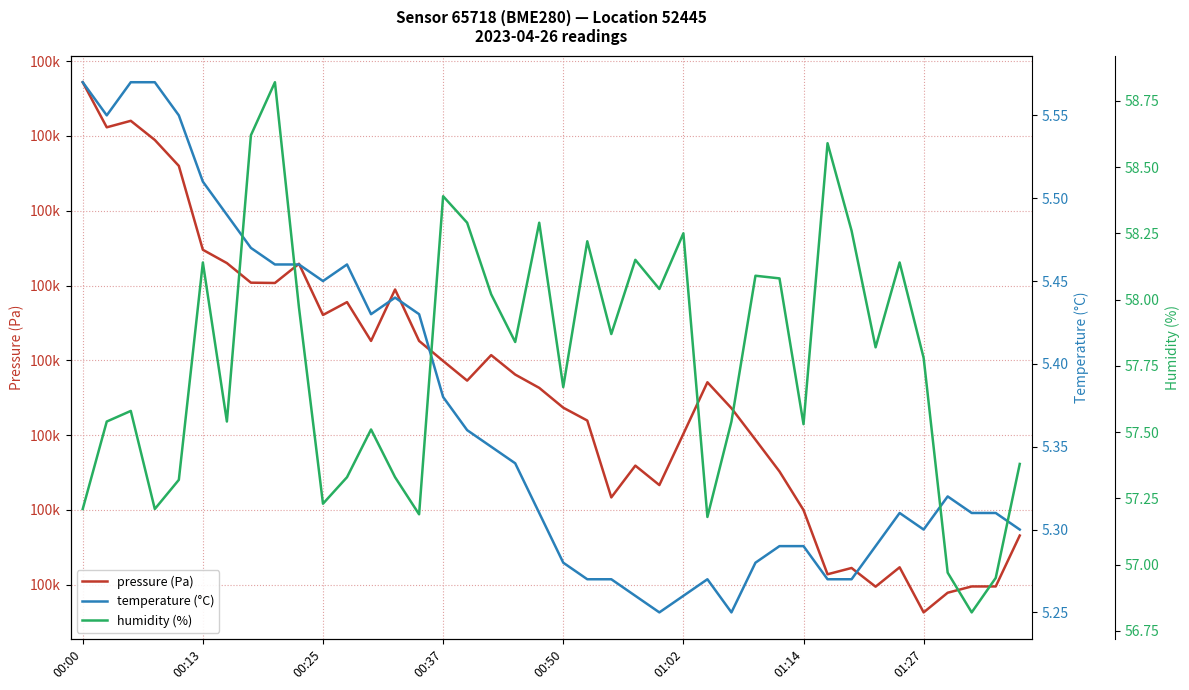

Where does the humidity (%) series first go above 57?

00:00